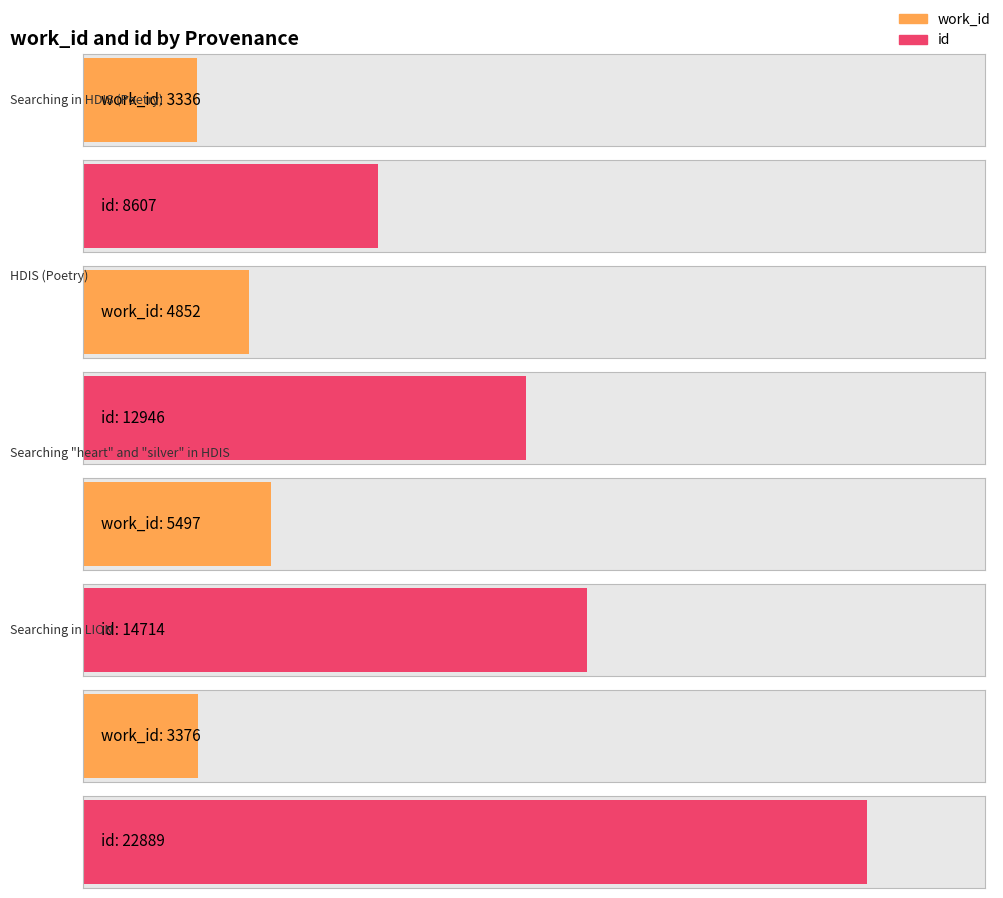

How many values in the id series exceed 14714?

1